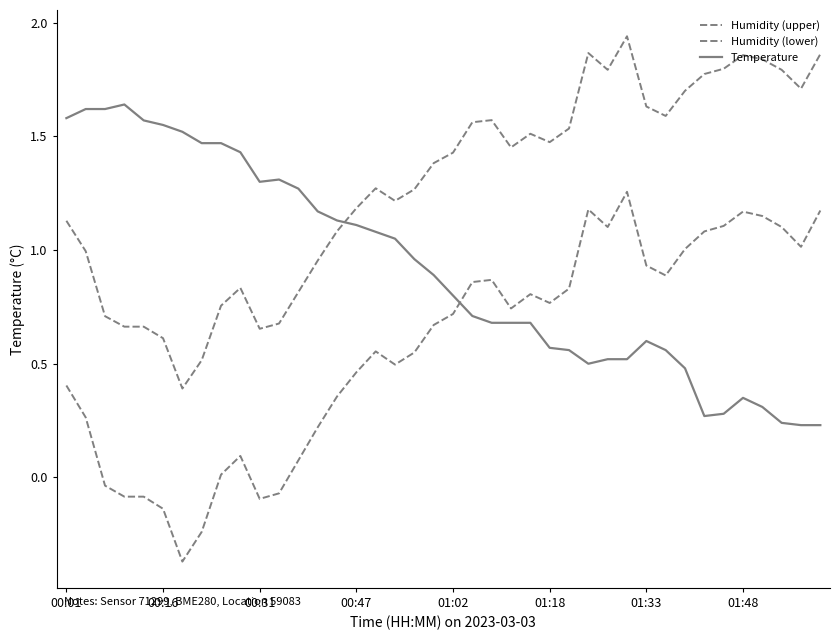

What is the difference between the maximum and minimum values in the Humidity (upper) series?

1.5